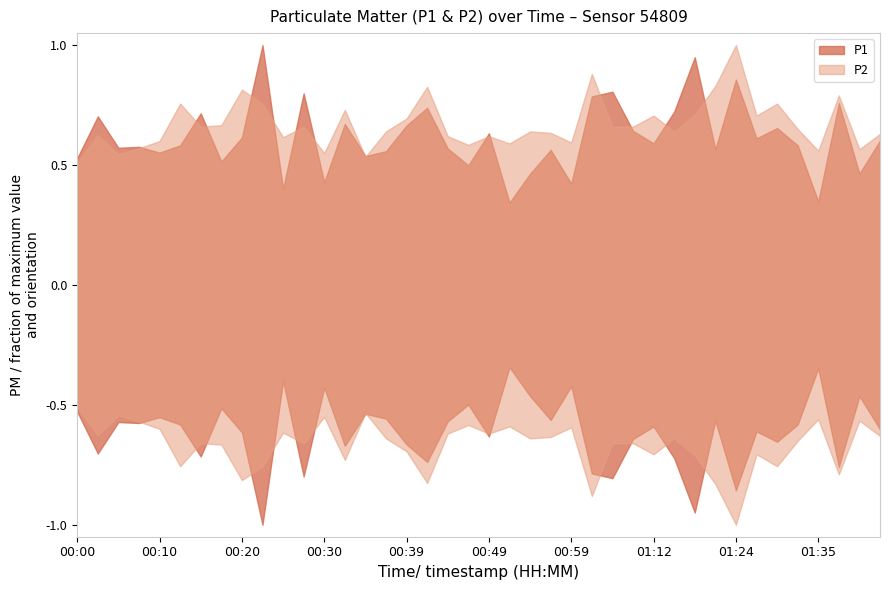

Which has a higher value, 00:27 or 00:08?

00:27